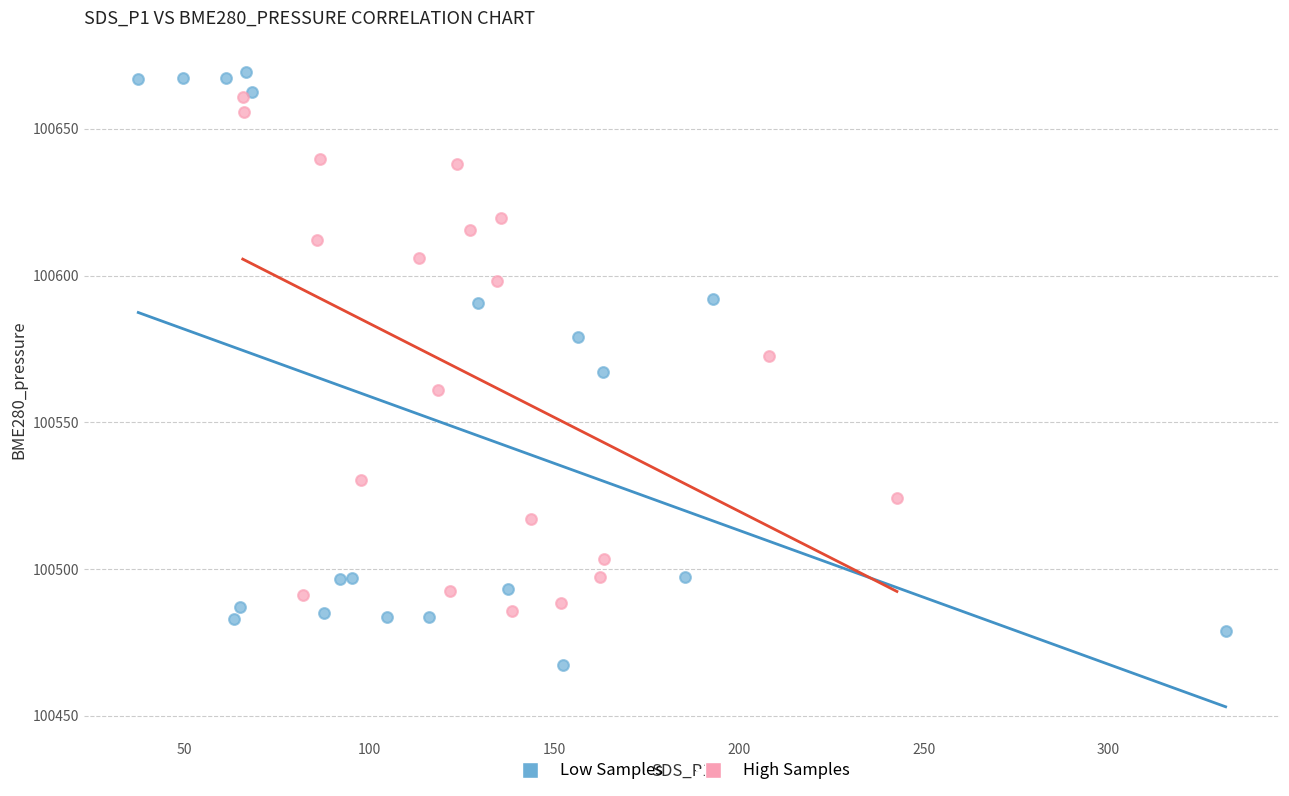

Which series reaches the maximum Y coordinate?

Low Samples